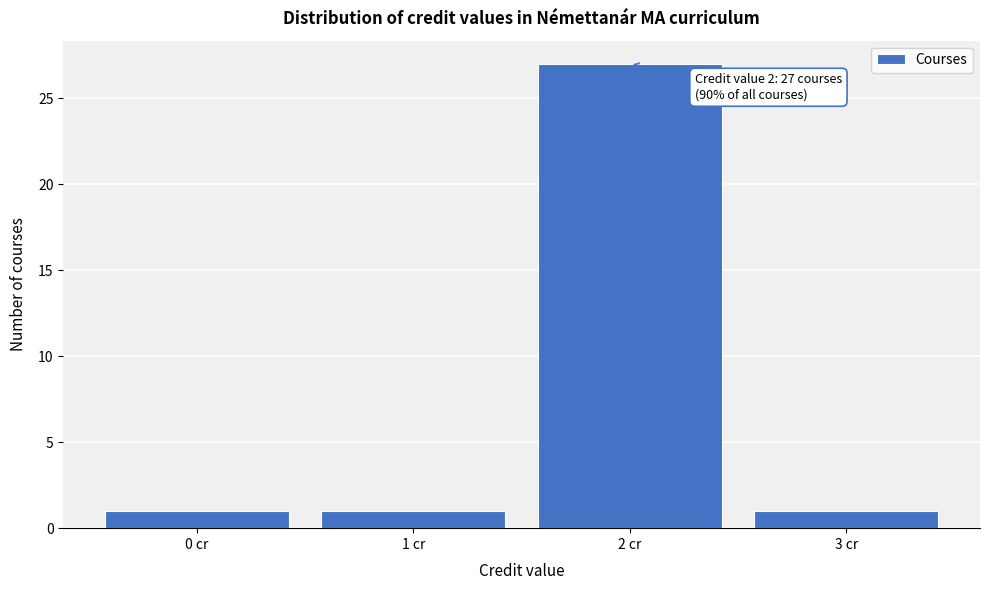

Which range on the x-axis has the tallest bar?

1.5 to 2.5